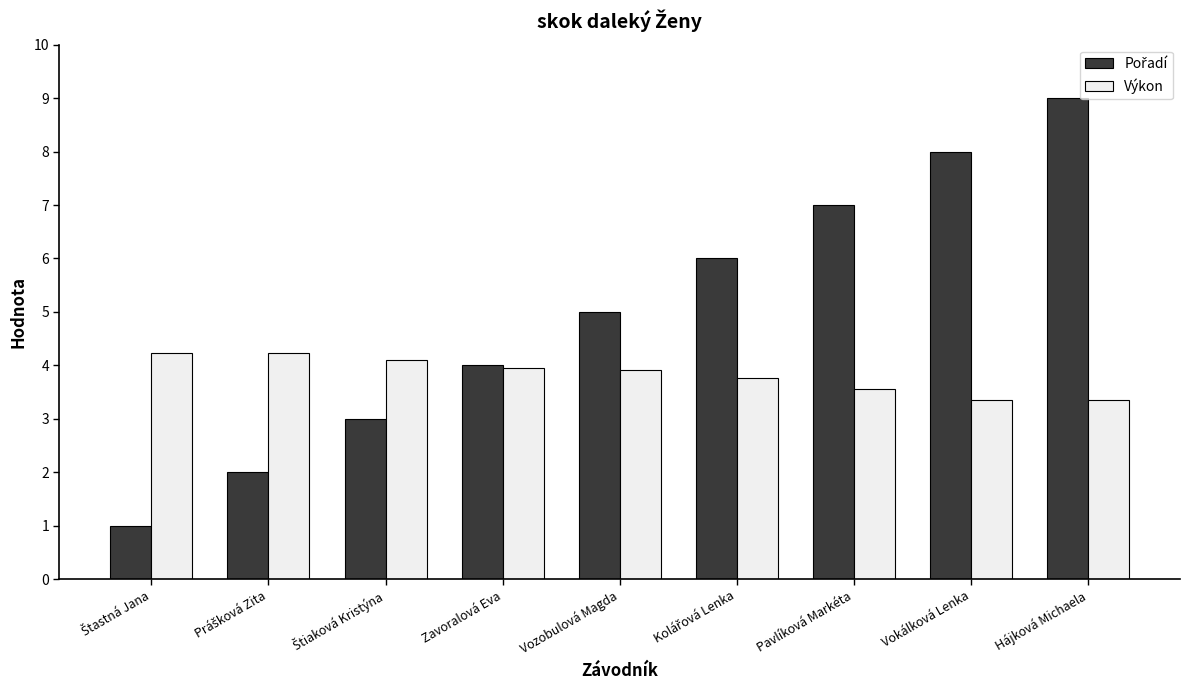

What is the total value across all series at Zavoralová Eva?

8.0